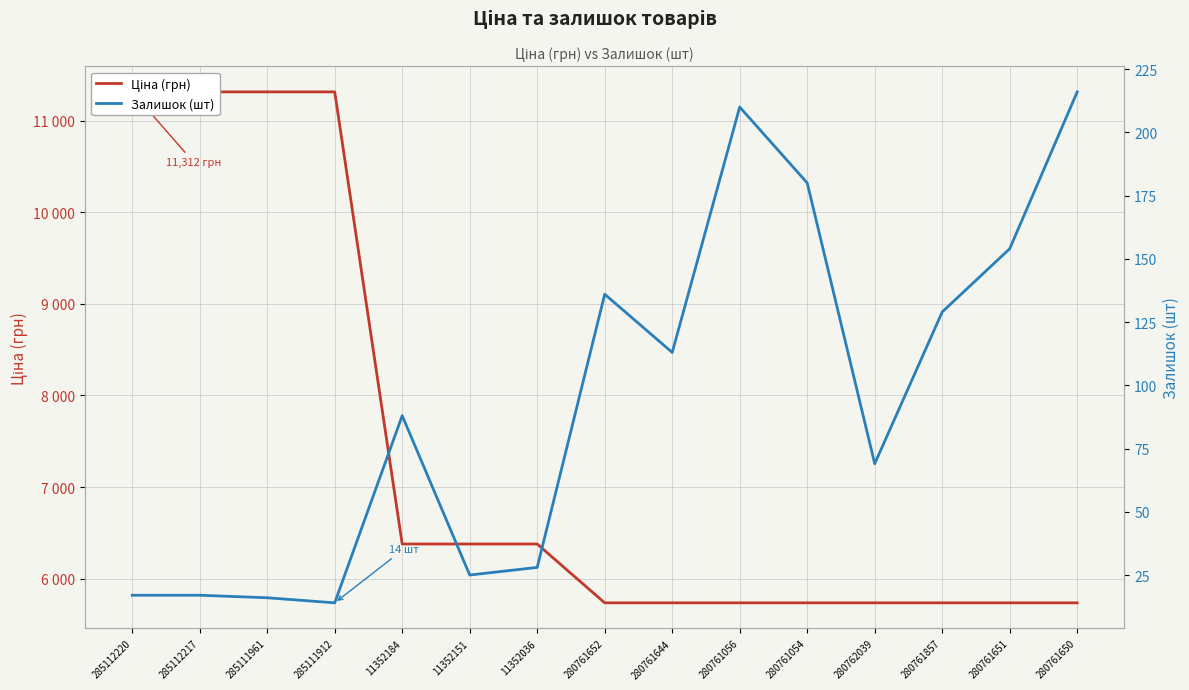

What is the difference between the highest and lowest values at 280761056?

5526.9